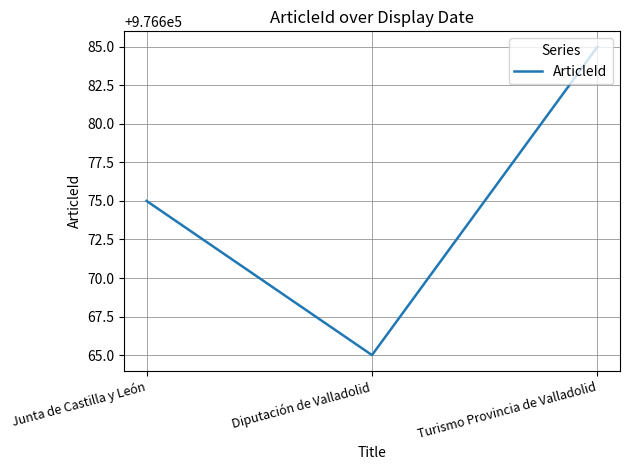

Which category has the highest value across all series?

Turismo Provincia de Valladolid